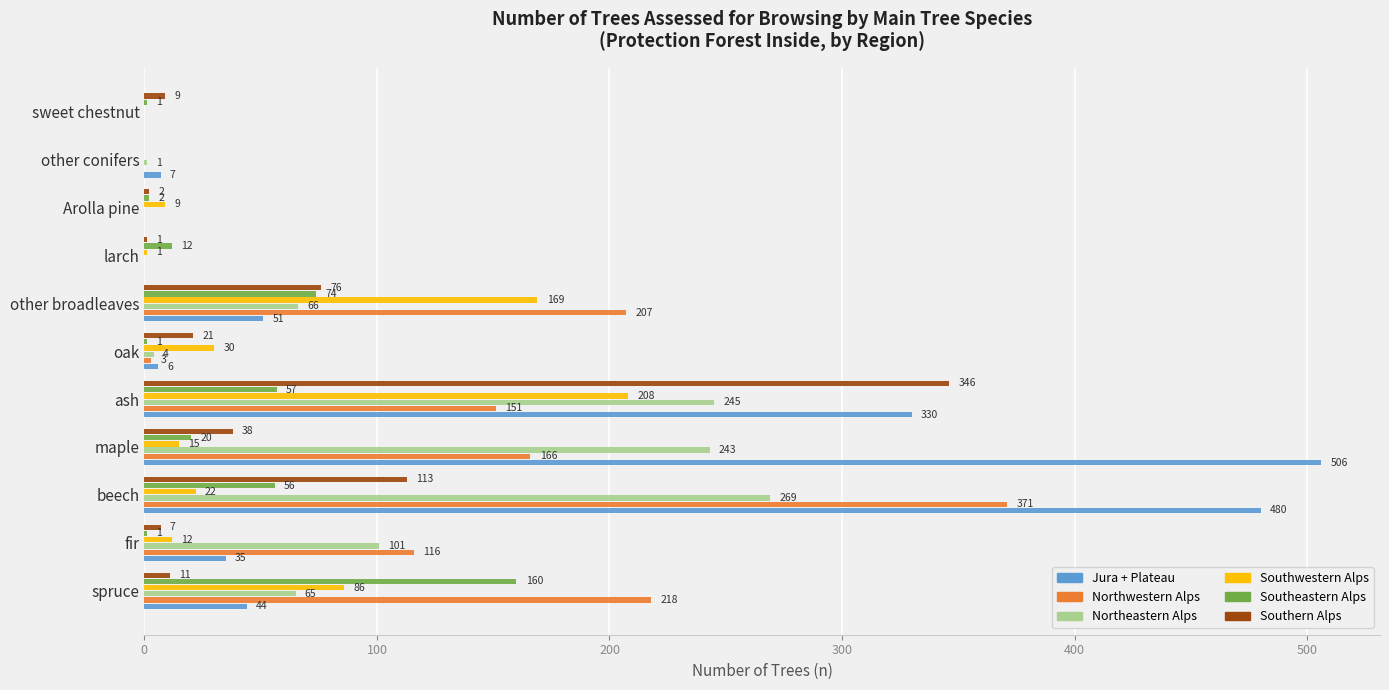

At which label is Northeastern Alps closest to 134?

fir